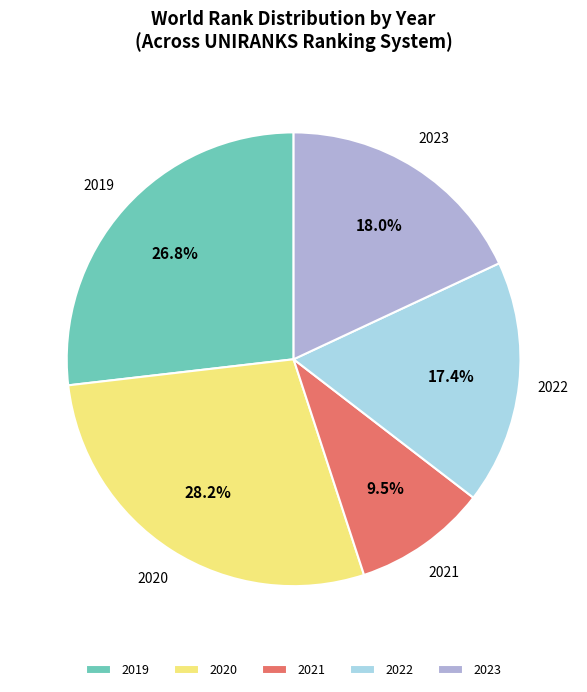

To the nearest percent, what percentage of the pie is 2022?

17%